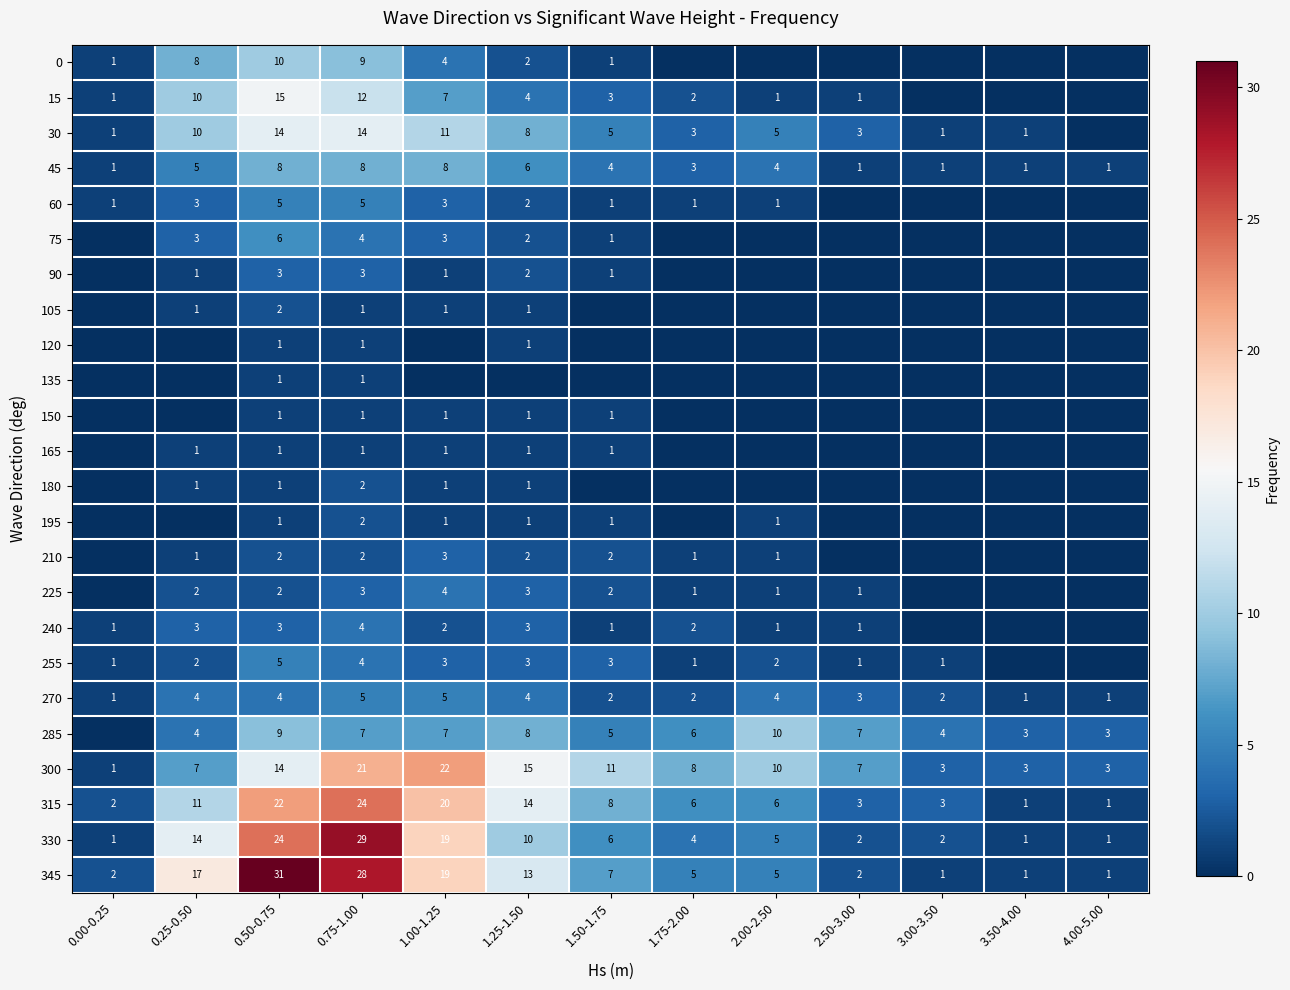

The value of 315 at 4.00-5.00 is 0. True or false?

False